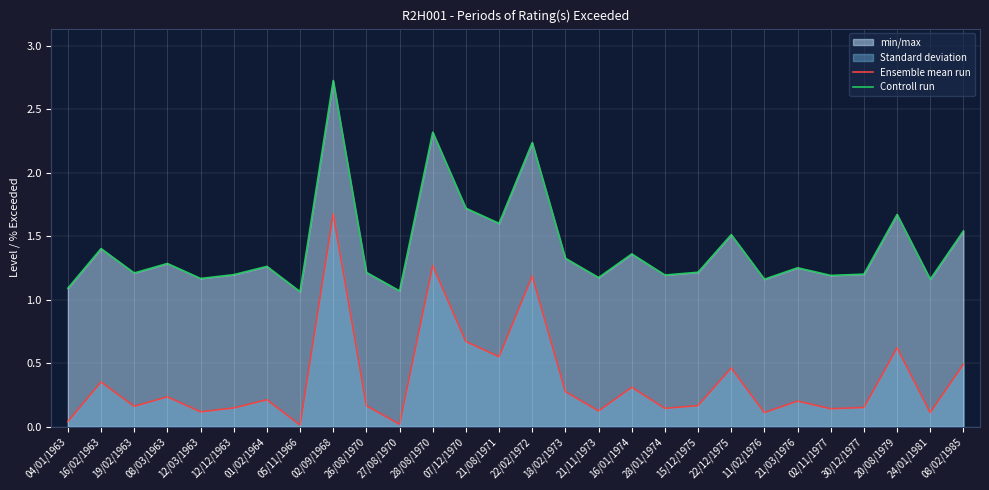

True or false: Ensemble mean run has a value of 1.7 at 02/09/1968.

True